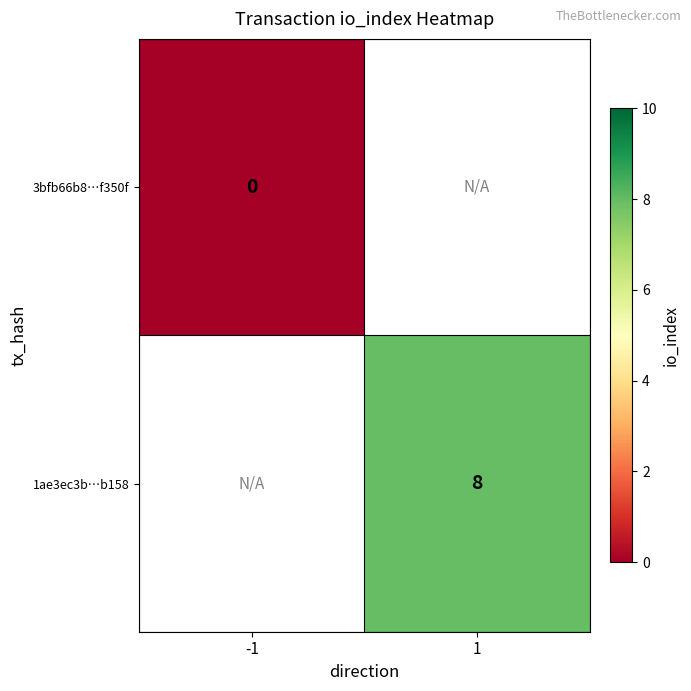

The value of 1ae3ec3b…b158 at 1 is 12. True or false?

False